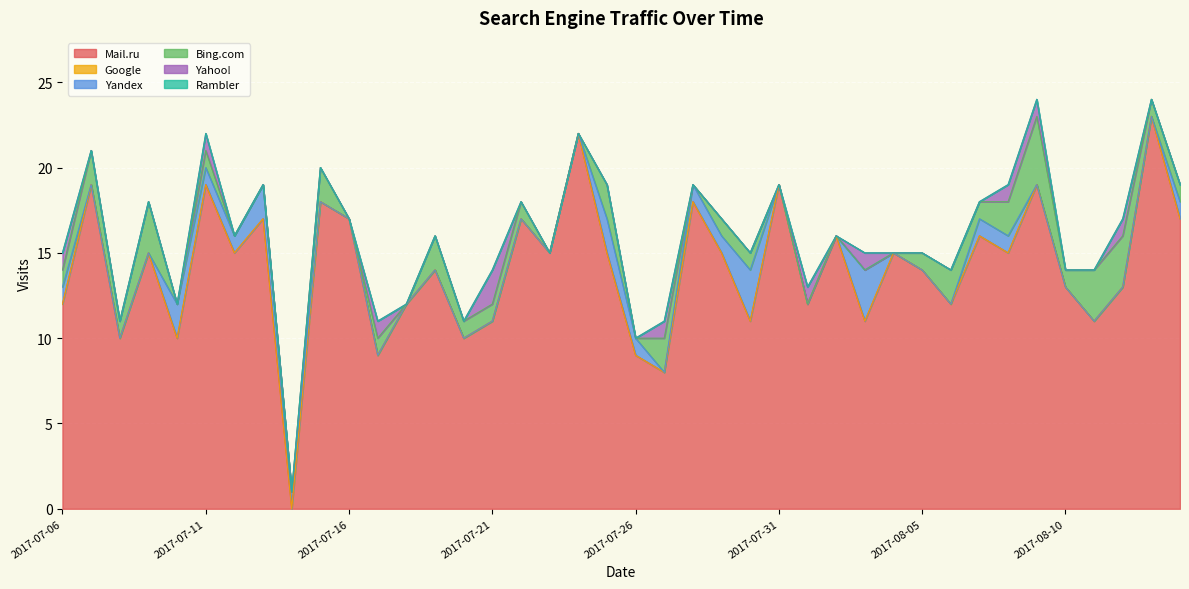

True or false: Google and Yahoo! cross at least once.

False